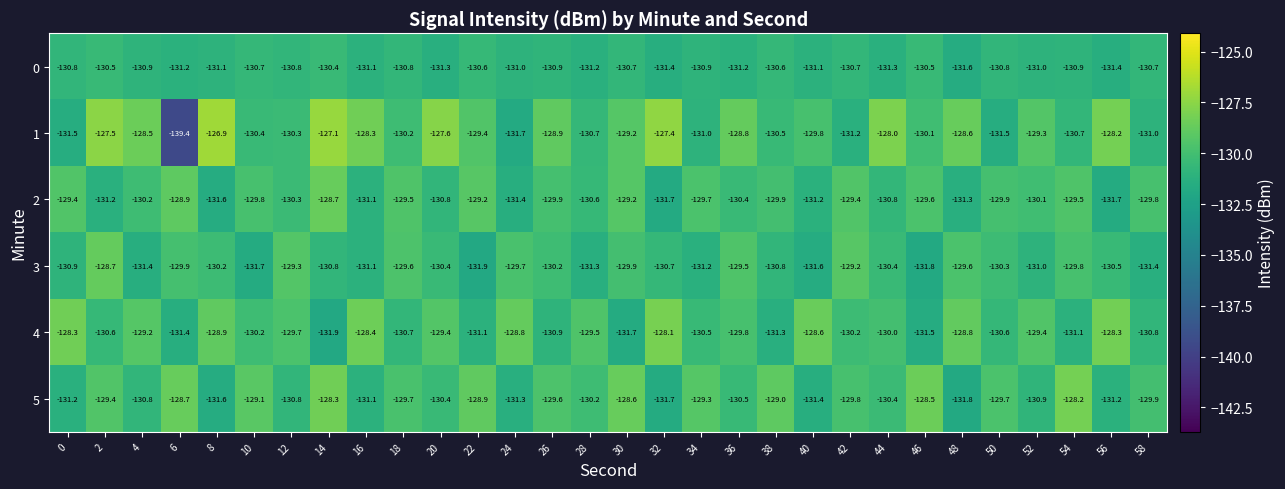

What is the spread (max minus min) of values at 42?

2.0